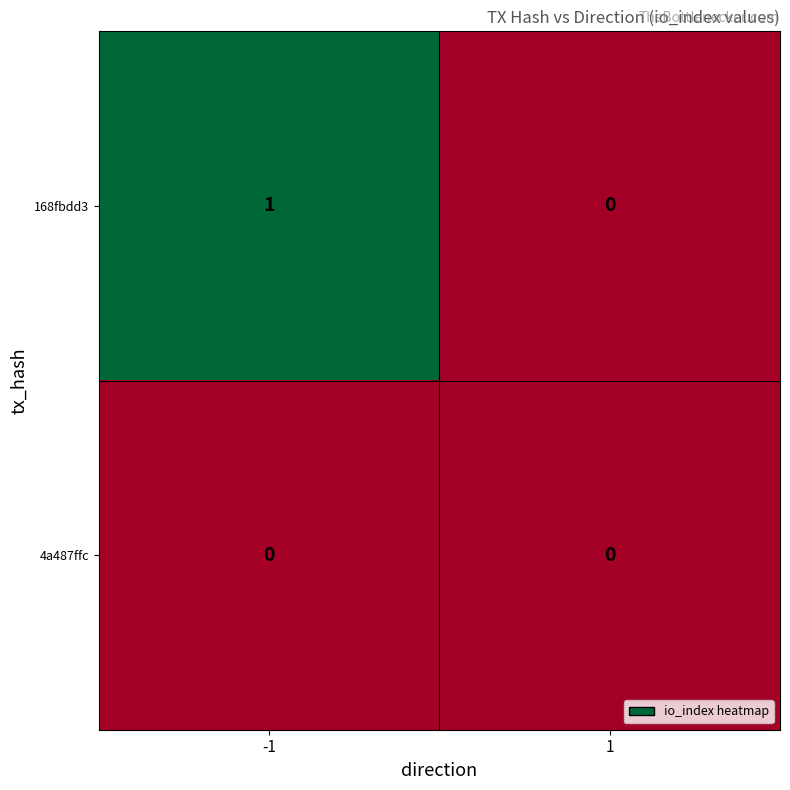

The 168fbdd3 series shows 1 at -1. True or false?

True